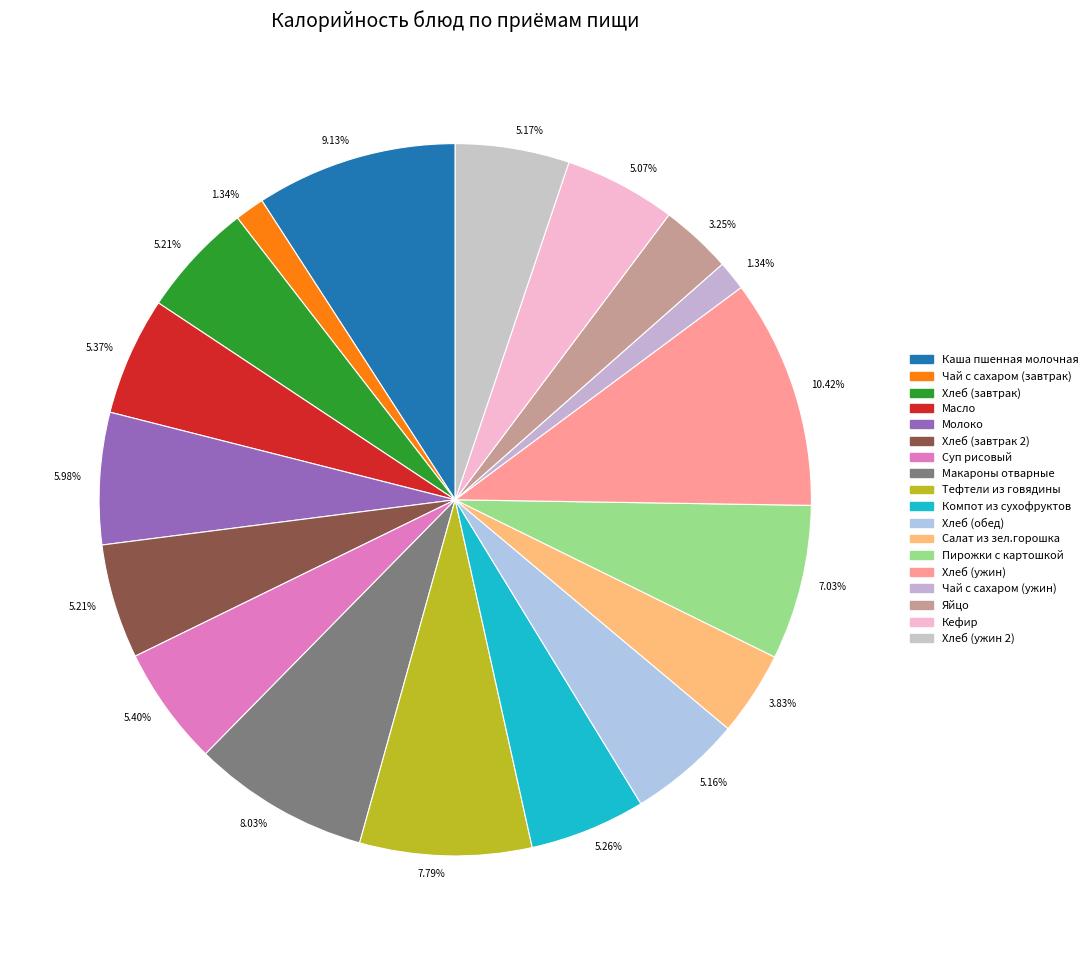

How many segments does this pie chart have?

18